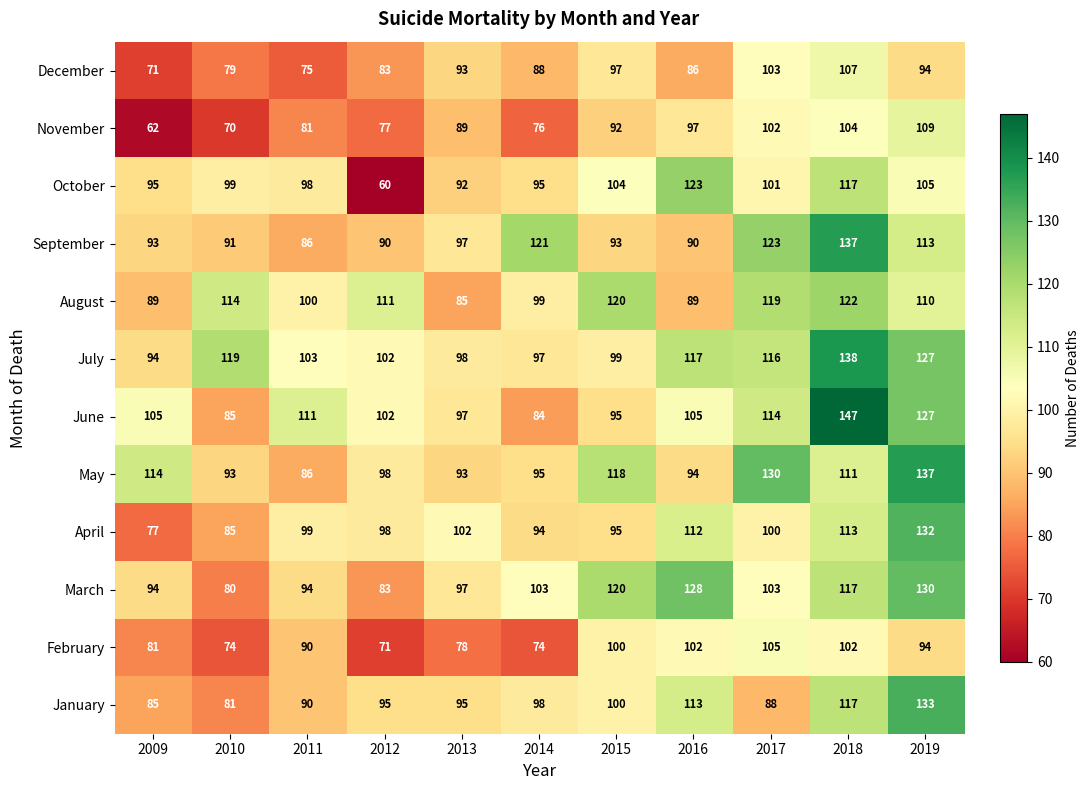

Which label corresponds to the smallest value in the chart?

2012